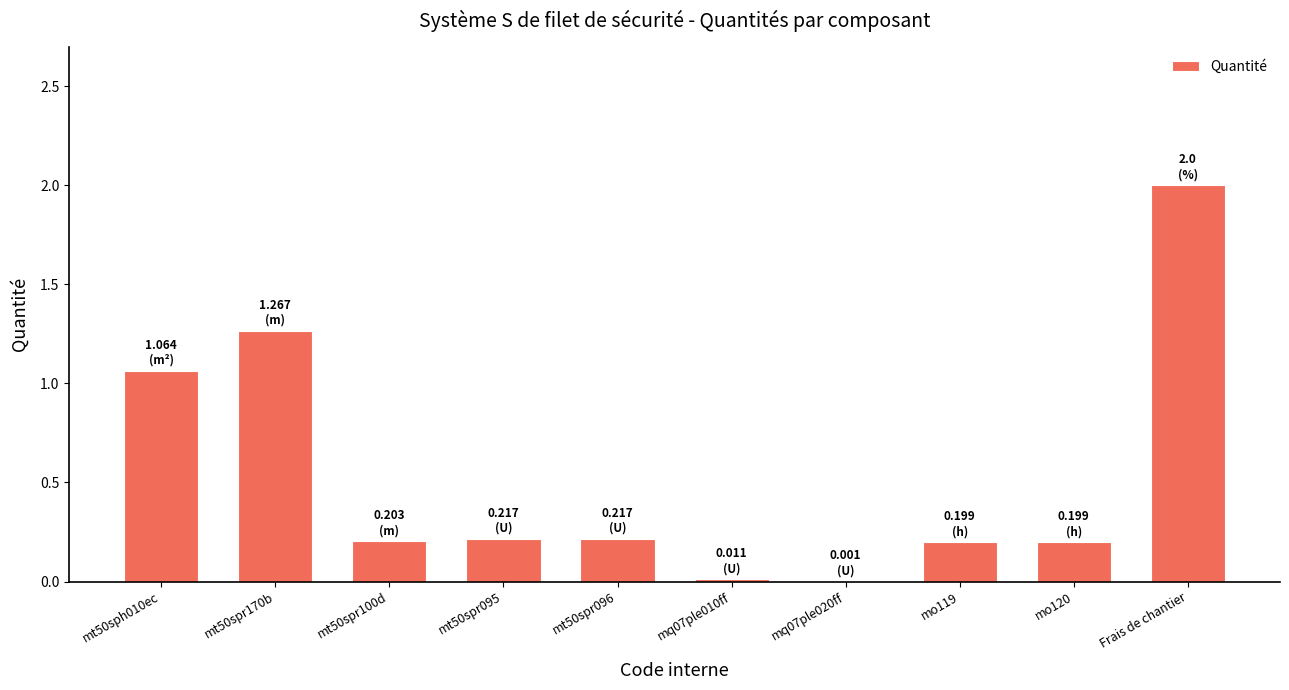

The value at mt50spr100d is 0.3. True or false?

False